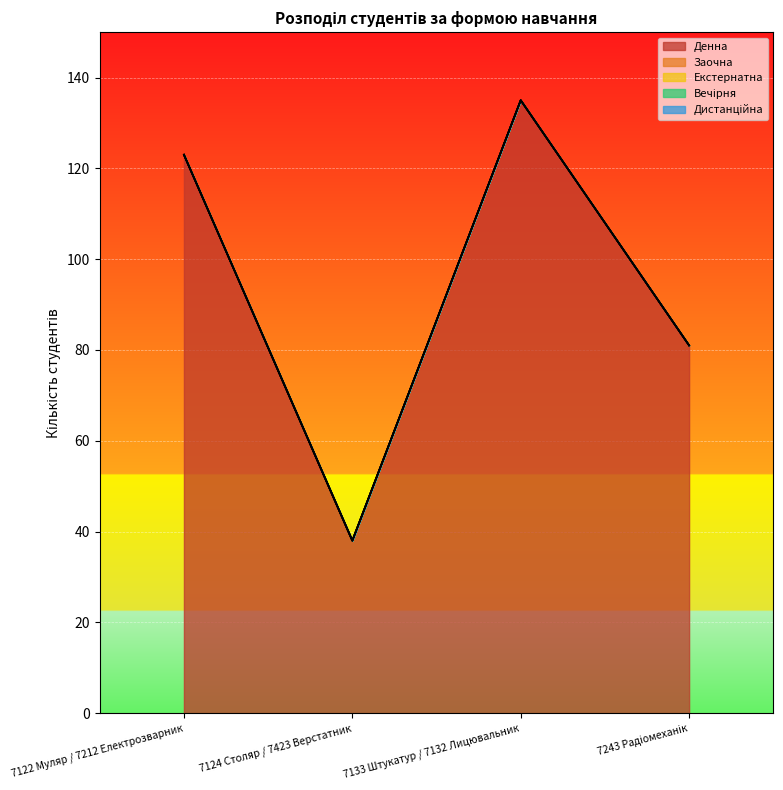

At which category is the sum across all series the highest?

7133 Штукатур / 7132 Лицювальник